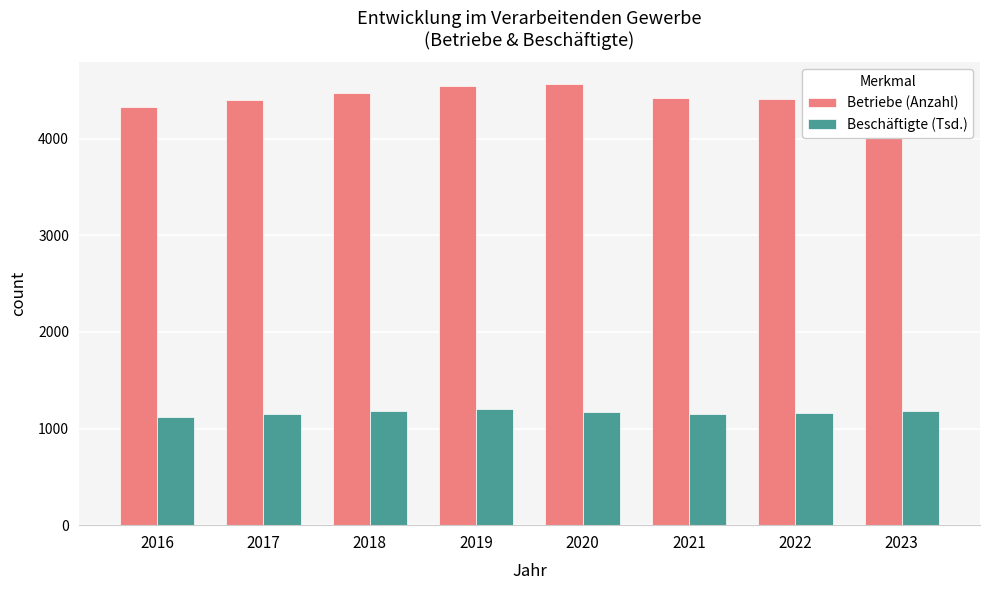

The Betriebe (Anzahl) series shows 3088.1 at 2018. True or false?

False